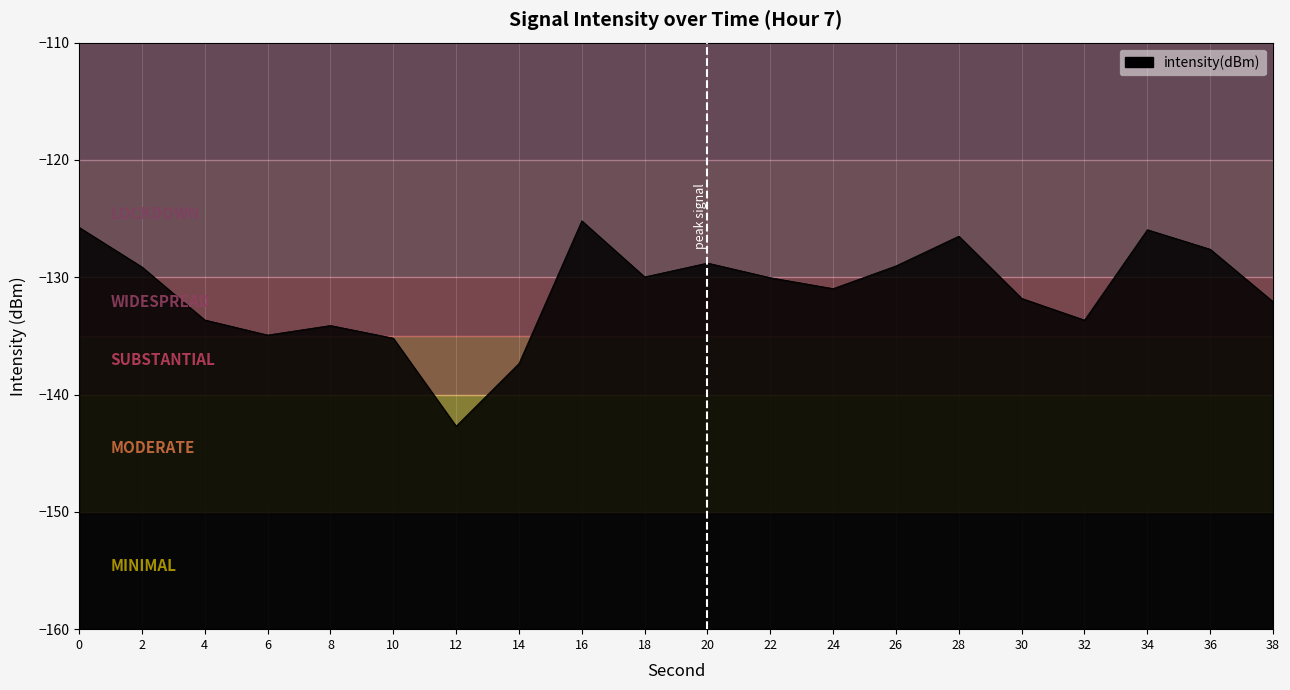

What is the average value?

-131.2